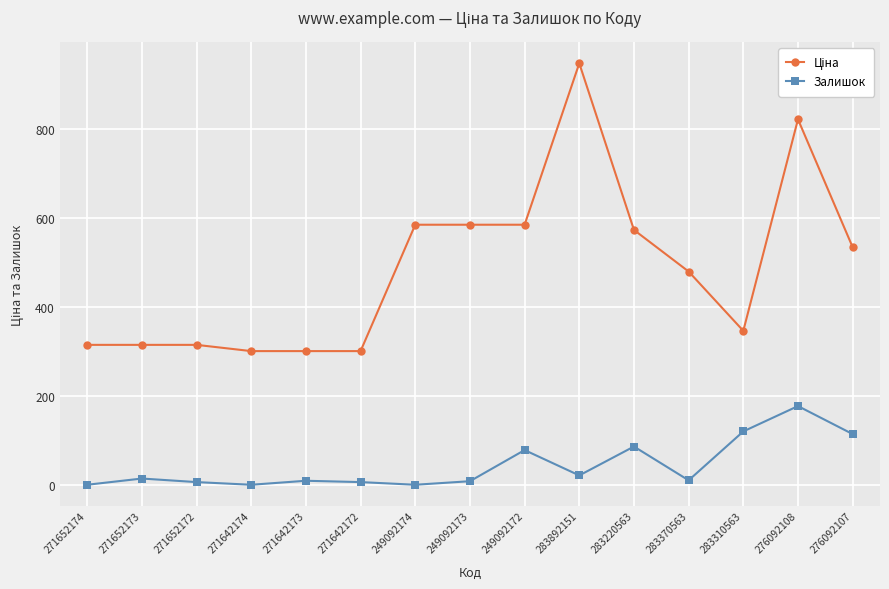

What is the difference between the maximum and minimum values in the Залишок series?

177.0